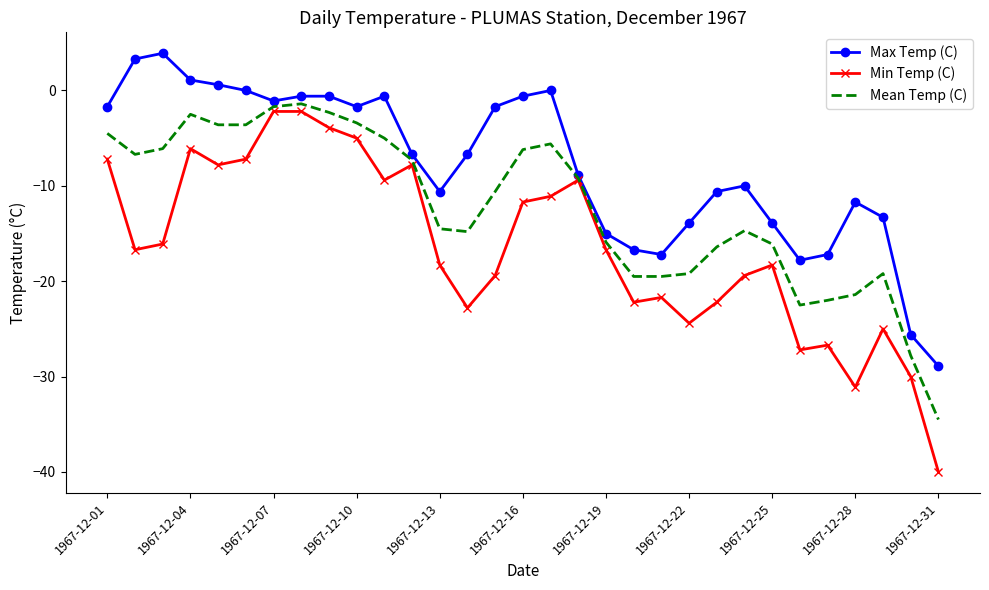

True or false: Mean Temp (C) has more than 2 points higher than both neighbors.

True